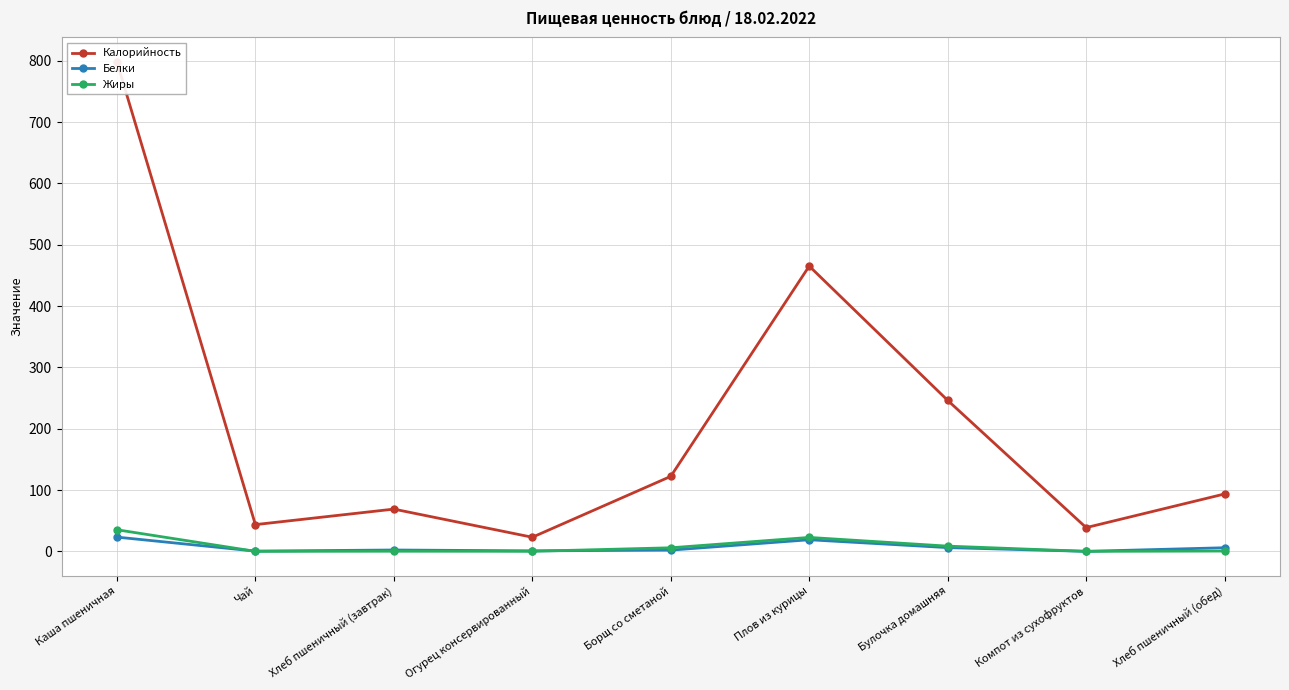

Between which two adjacent categories do Жиры and Белки first intersect?

Каша пшеничная and Чай